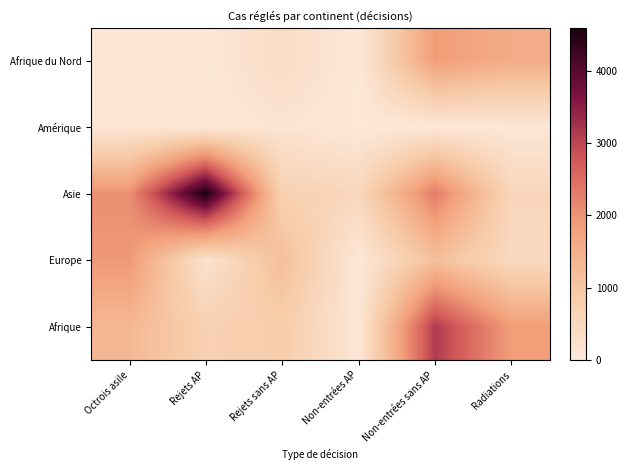

Reading left to right, transcribe all the data shown in this chart.

Afrique du Nord: Octrois asile=26	Rejets AP=22	Rejets sans AP=366	Non-entrées AP=2	Non-entrées sans AP=1876	Radiations=1572
Amérique: Octrois asile=47	Rejets AP=18	Rejets sans AP=127	Non-entrées AP=0	Non-entrées sans AP=22	Radiations=49
Asie: Octrois asile=2040	Rejets AP=4593	Rejets sans AP=726	Non-entrées AP=532	Non-entrées sans AP=2316	Radiations=556
Europe: Octrois asile=1942	Rejets AP=195	Rejets sans AP=1191	Non-entrées AP=13	Non-entrées sans AP=1161	Radiations=477
Afrique: Octrois asile=1340	Rejets AP=712	Rejets sans AP=838	Non-entrées AP=65	Non-entrées sans AP=3138	Radiations=1863